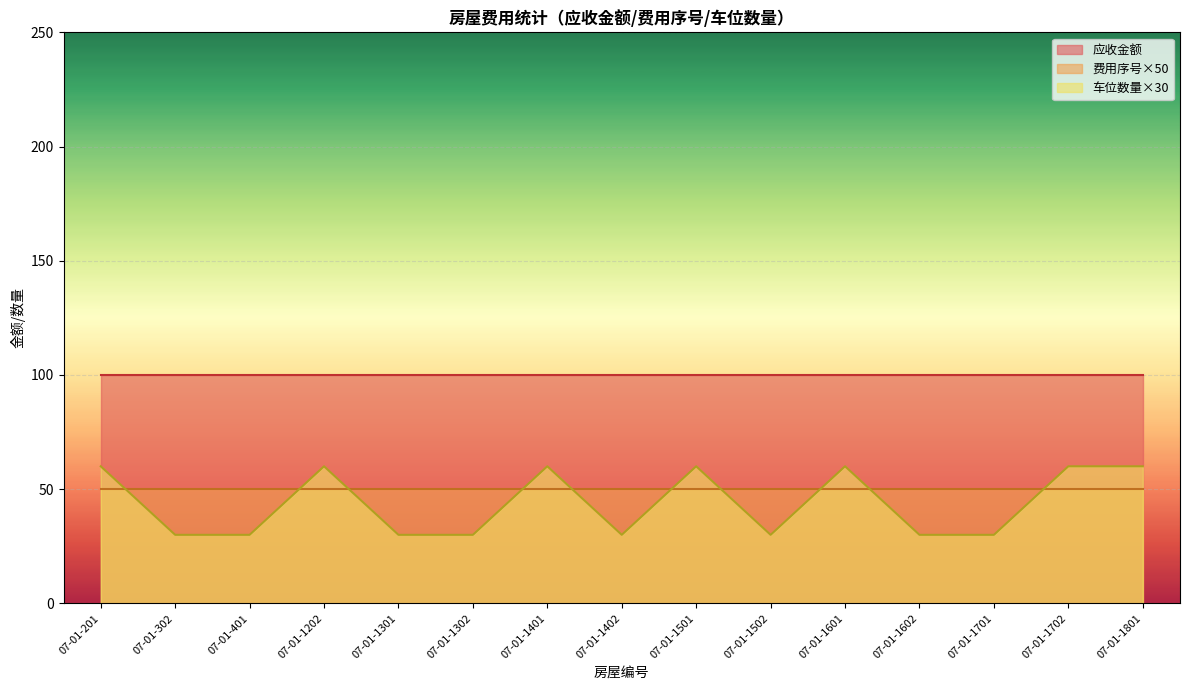

Reading left to right, list all the values displayed in this chart.

应收金额: 07-01-201=100	07-01-302=100	07-01-401=100	07-01-1202=100	07-01-1301=100	07-01-1302=100	07-01-1401=100	07-01-1402=100	07-01-1501=100	07-01-1502=100	07-01-1601=100	07-01-1602=100	07-01-1701=100	07-01-1702=100	07-01-1801=100
费用序号: 07-01-201=1	07-01-302=1	07-01-401=1	07-01-1202=1	07-01-1301=1	07-01-1302=1	07-01-1401=1	07-01-1402=1	07-01-1501=1	07-01-1502=1	07-01-1601=1	07-01-1602=1	07-01-1701=1	07-01-1702=1	07-01-1801=1
车位数量: 07-01-201=2	07-01-302=1	07-01-401=1	07-01-1202=2	07-01-1301=1	07-01-1302=1	07-01-1401=2	07-01-1402=1	07-01-1501=2	07-01-1502=1	07-01-1601=2	07-01-1602=1	07-01-1701=1	07-01-1702=2	07-01-1801=2